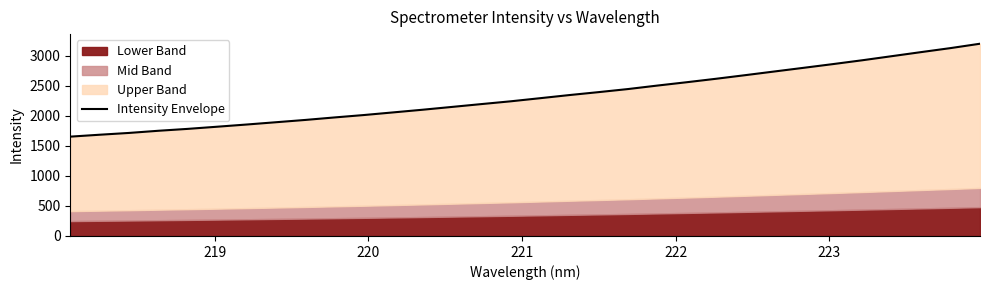

Does the chart have visible grid lines?

No